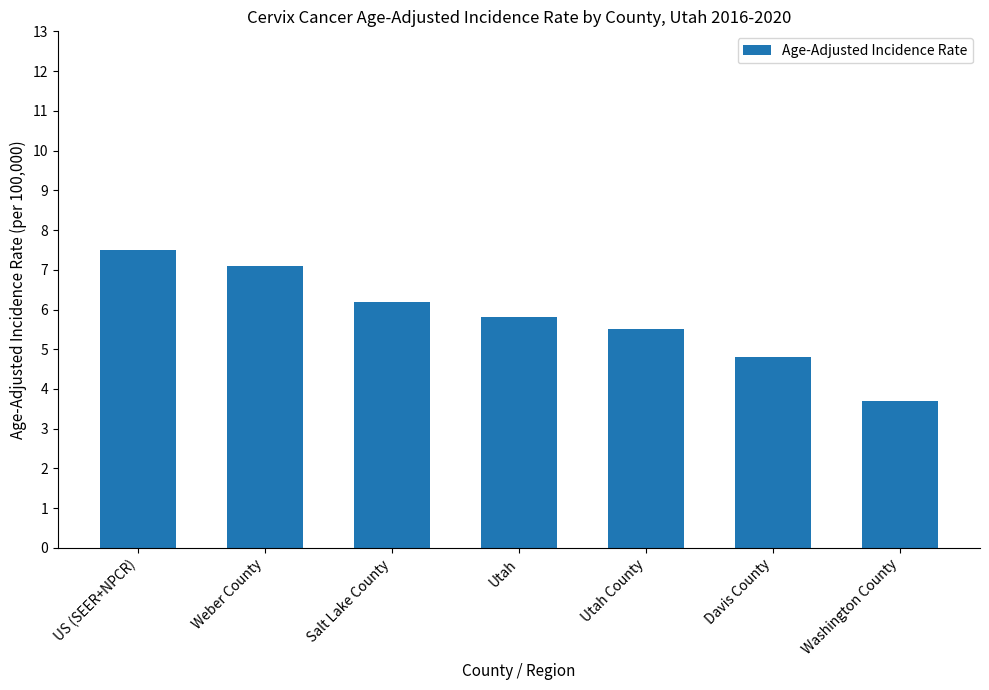

Reading left to right, transcribe all the data shown in this chart.

7.5	7.1	6.2	5.8	5.5	4.8	3.7